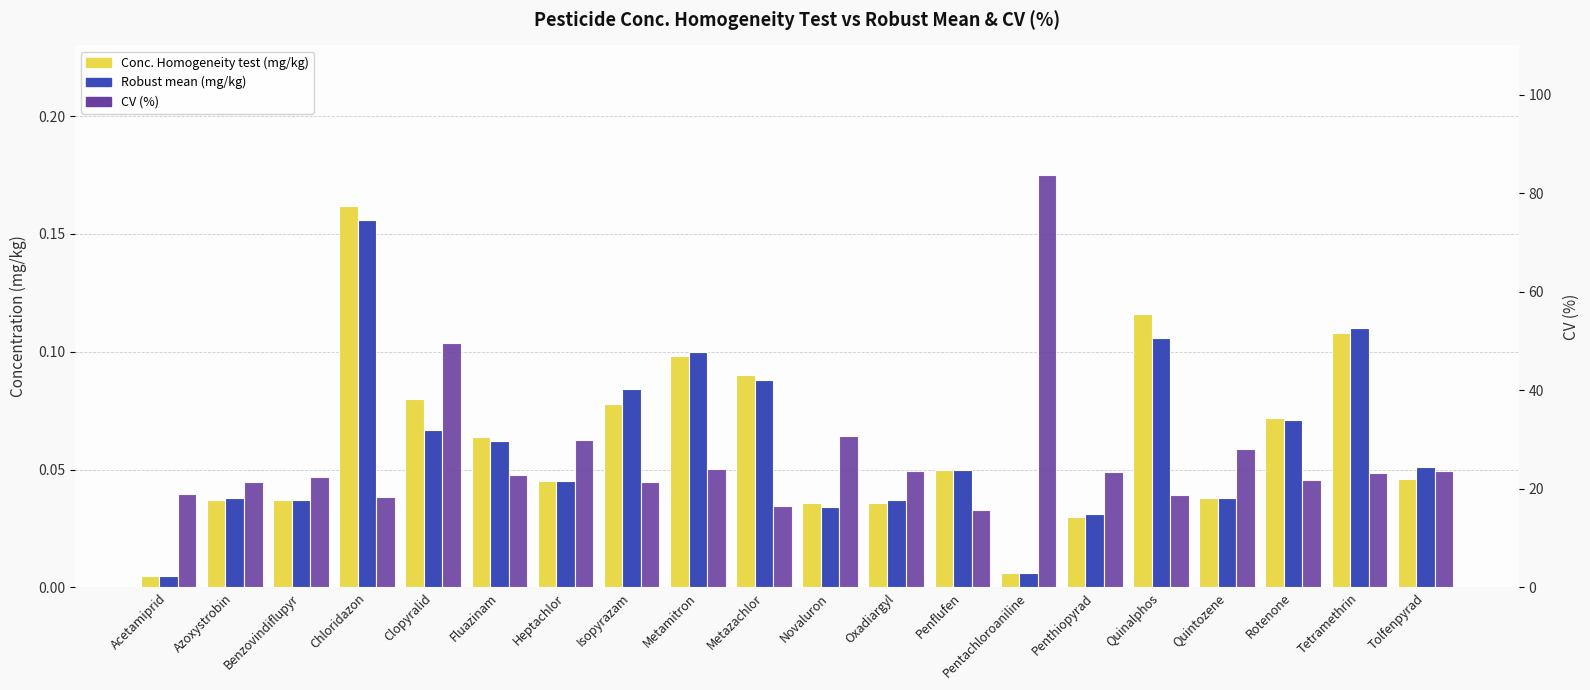

Is it true that Robust mean (mg/kg) equals 0.0 at Azoxystrobin?

True